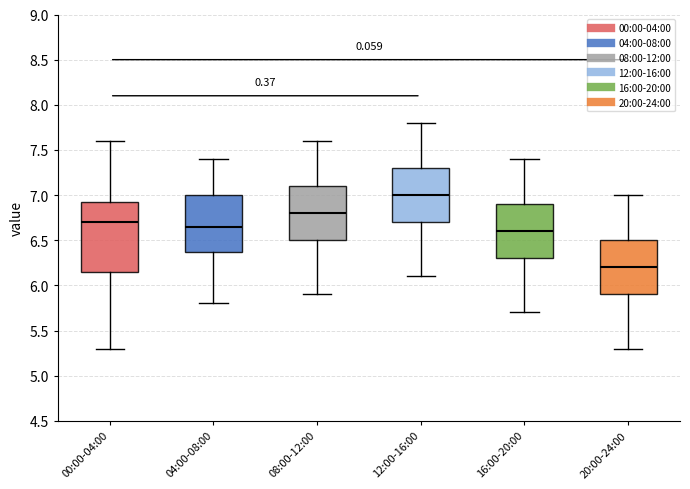

Which box's median line is the highest?

12:00-16:00